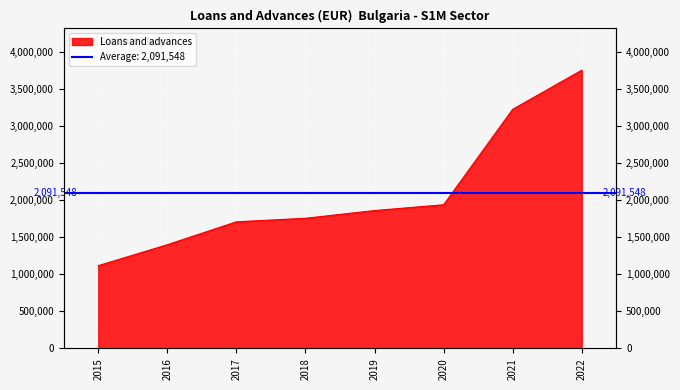

How many data points does each series have?

8